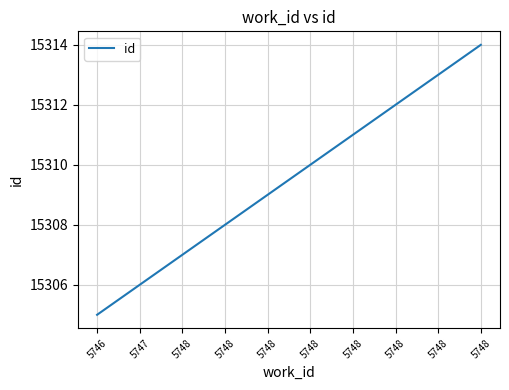

How many lines are shown in the chart?

1